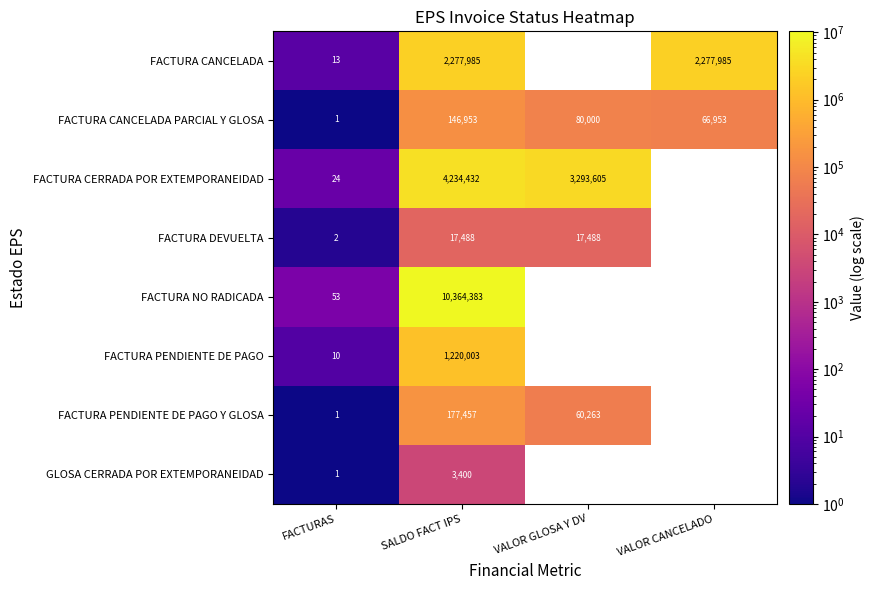

What is the difference between the highest and lowest values at FACTURAS?

52